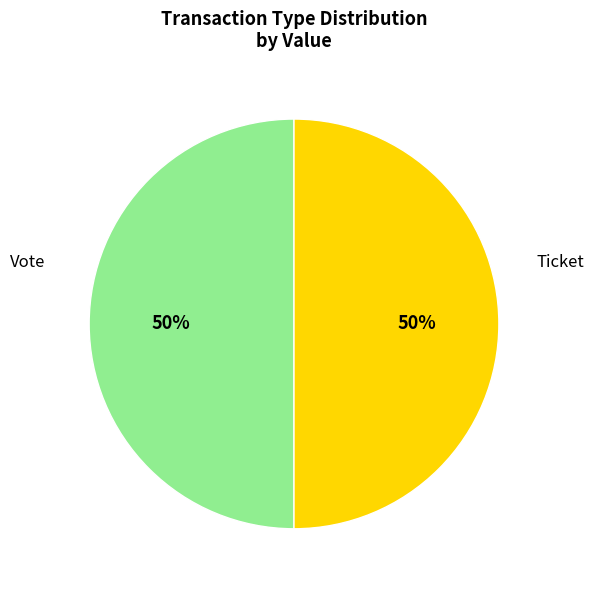

To the nearest percent, what is the average slice percentage?

50%